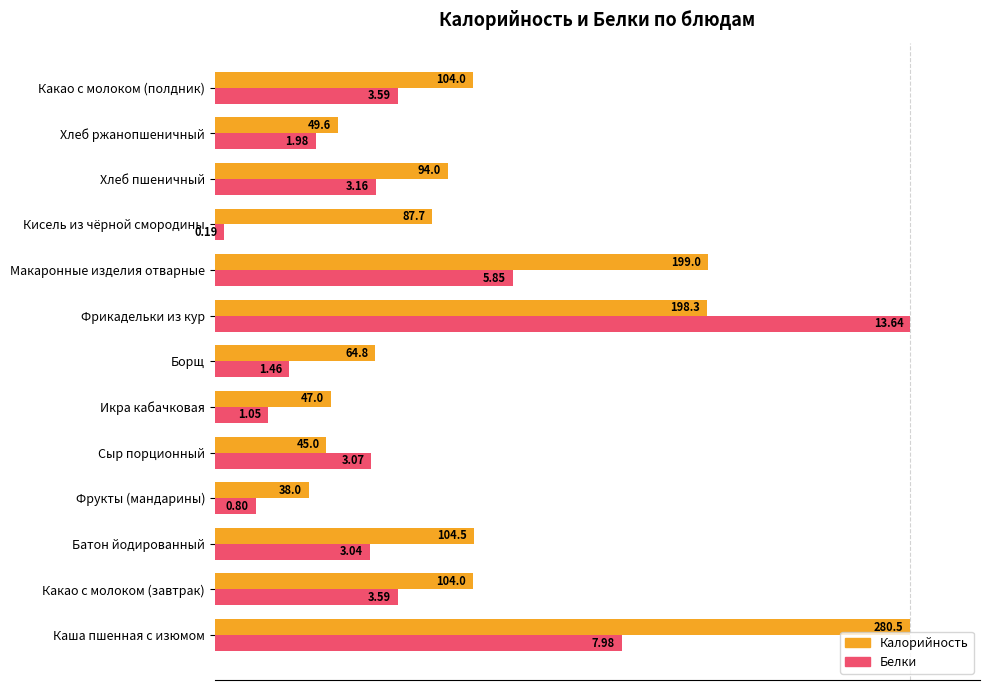

What are all the series names shown in the legend?

Калорийность, Белки